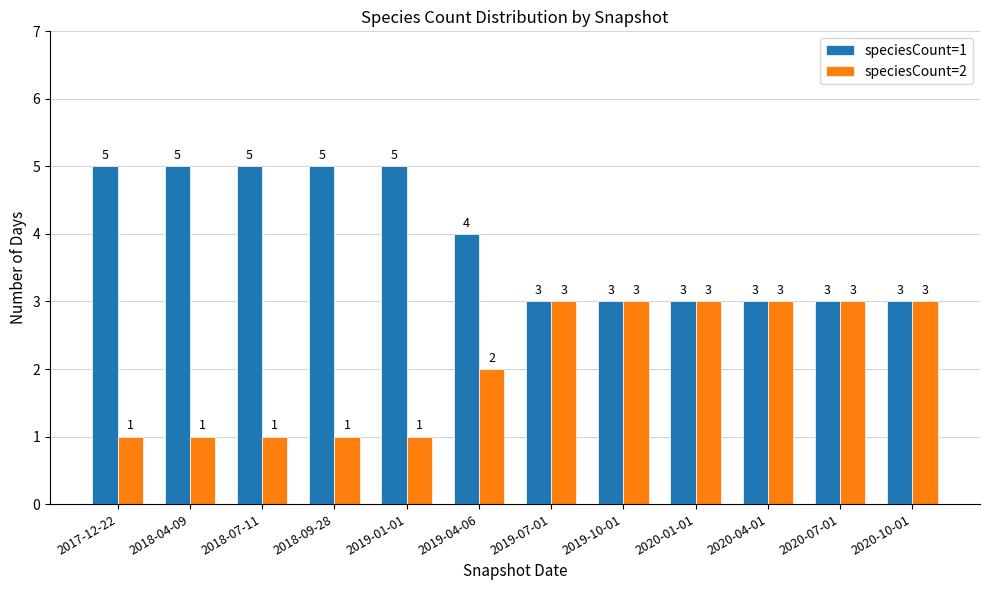

What is the total value across all series at 2018-07-11?

6